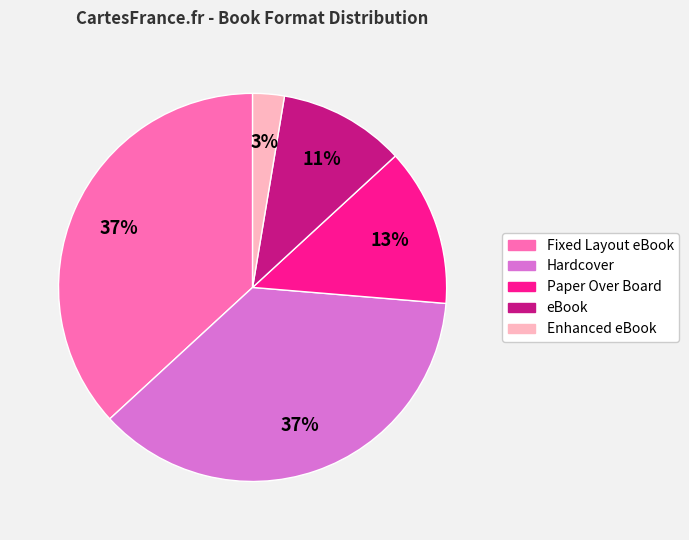

Does any single category account for the majority?

No